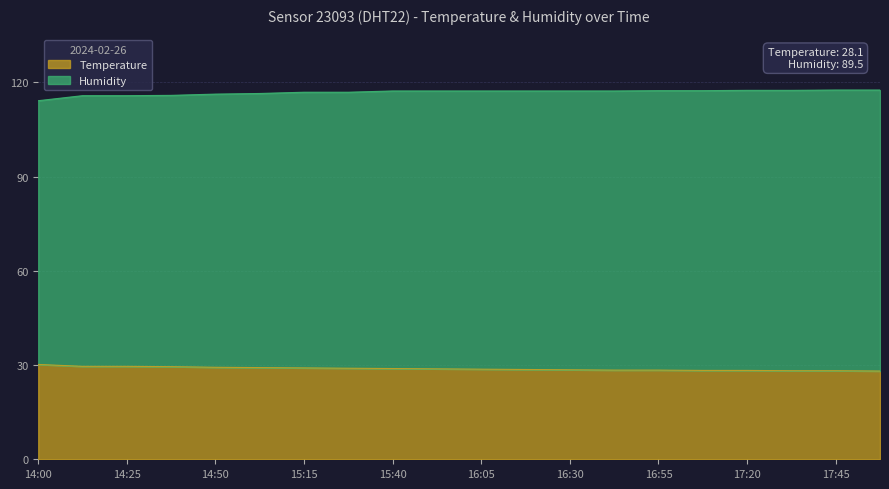

True or false: Temperature has a value of 30.2 at 14:00.

True